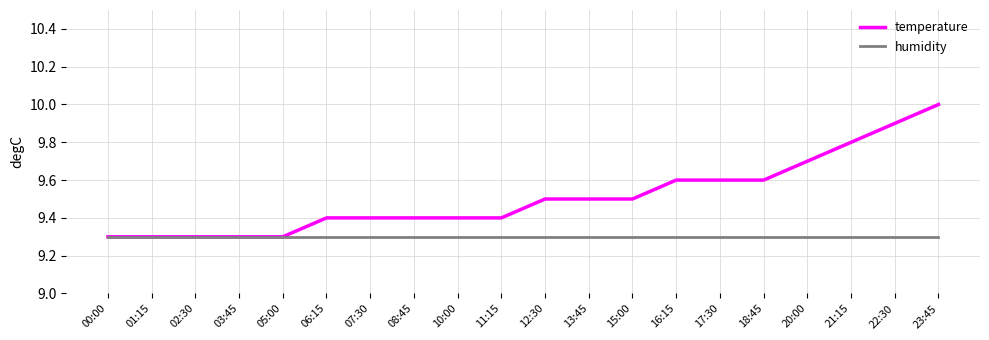

Which series has the largest range (max minus min)?

temperature